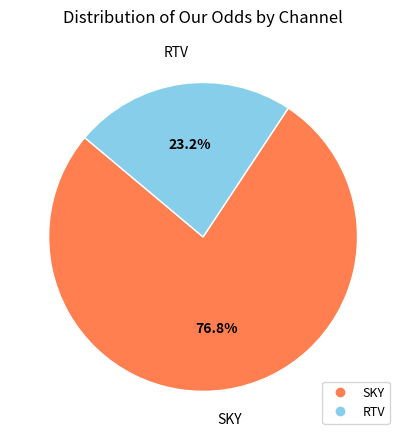

What portion of the pie excludes SKY?

23.2%